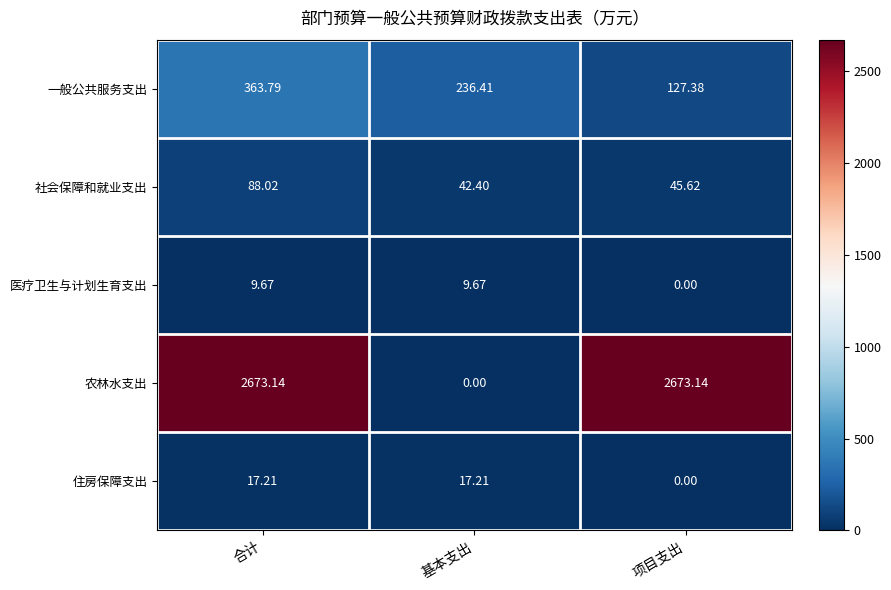

Count the number of categories in the chart.

3